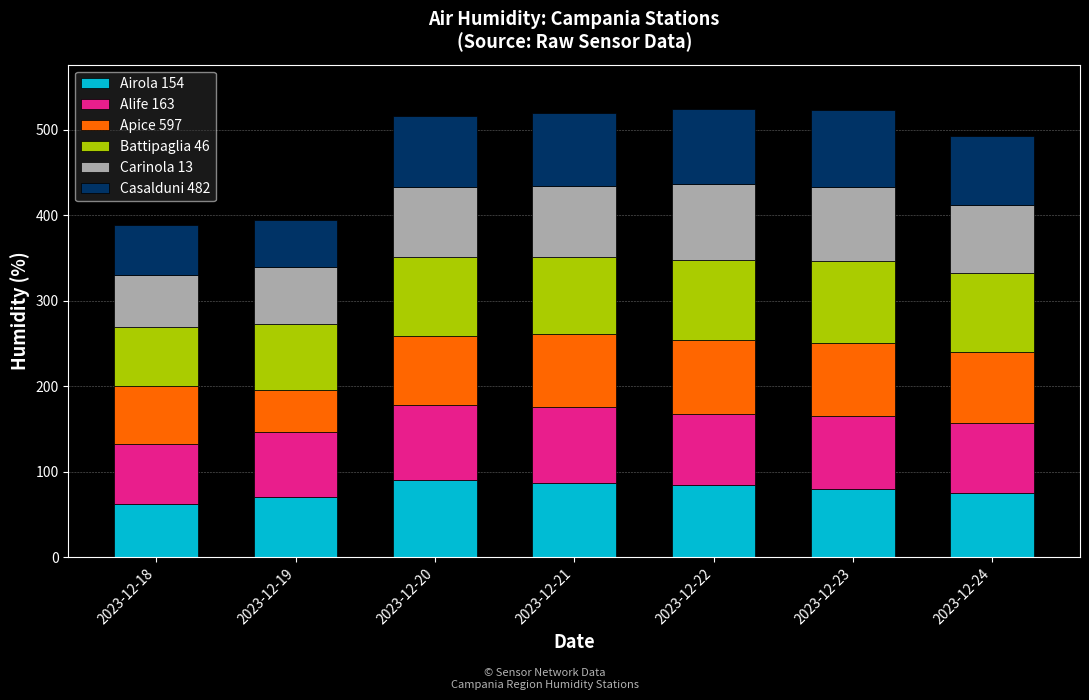

What is the total value across all series at 2023-12-19?

393.9